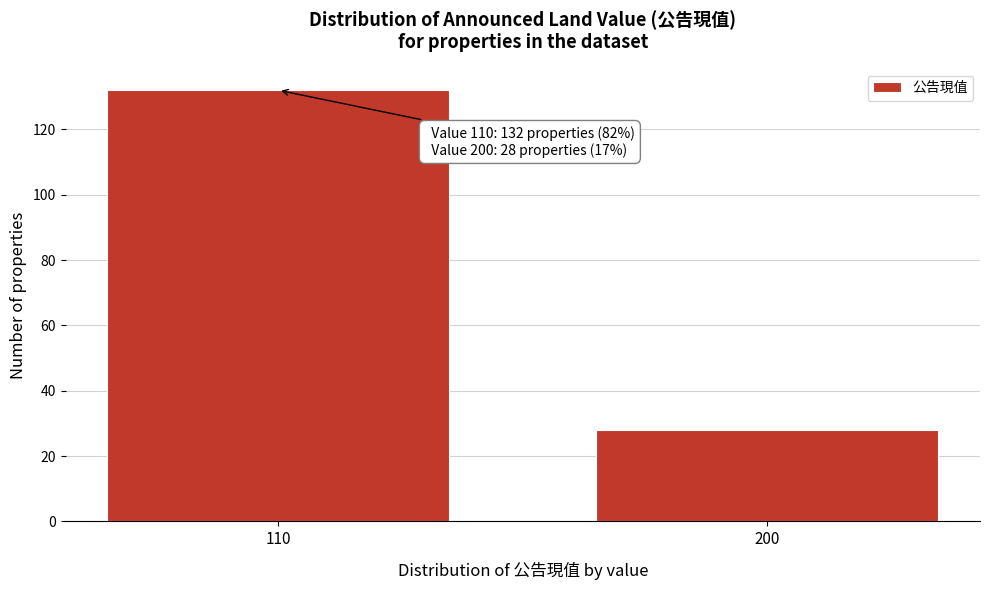

Reading right to left, list all the values displayed in this chart.

28	132